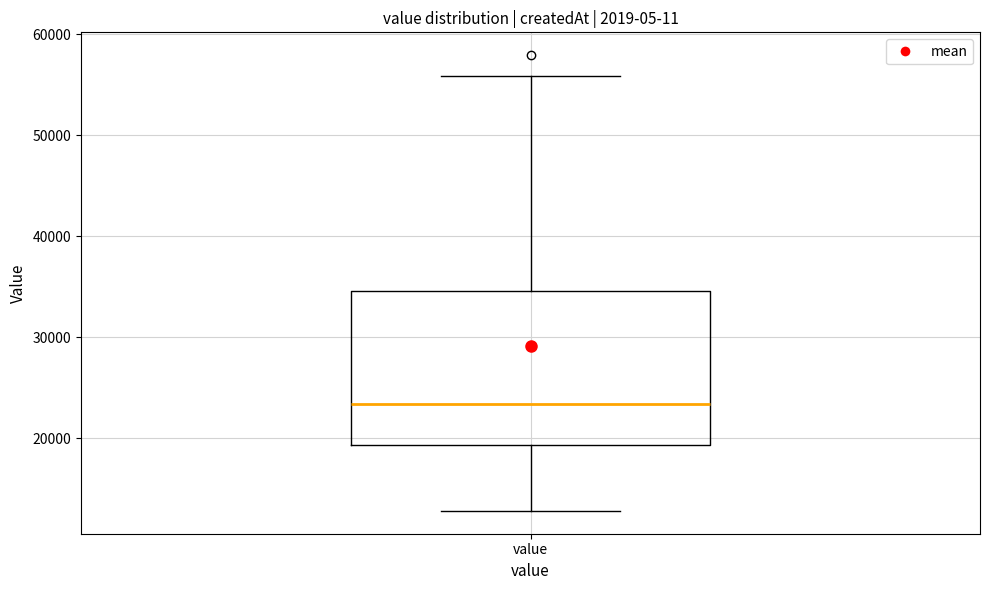

Where is the upper edge of the box for value on the y-axis? The values are not printed on the chart, so give them approximately, as read against the axis.

35000